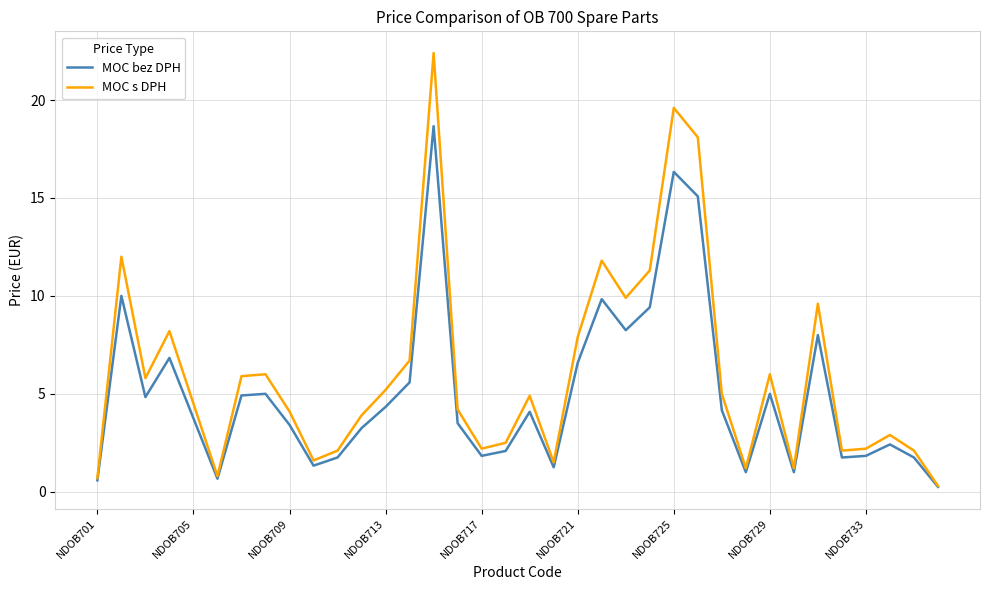

Rank the series by their average value, from highest to lowest.

MOC s DPH, MOC bez DPH